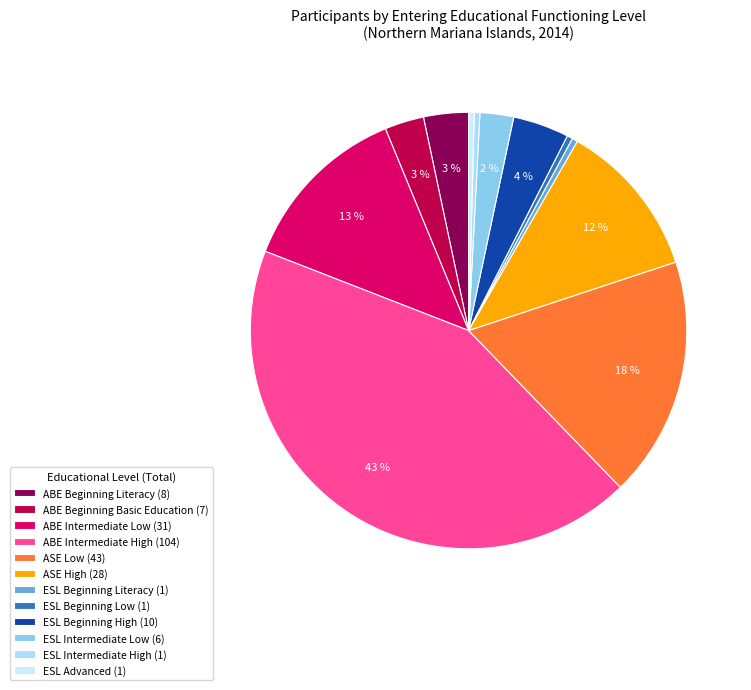

How many segments does this pie chart have?

12